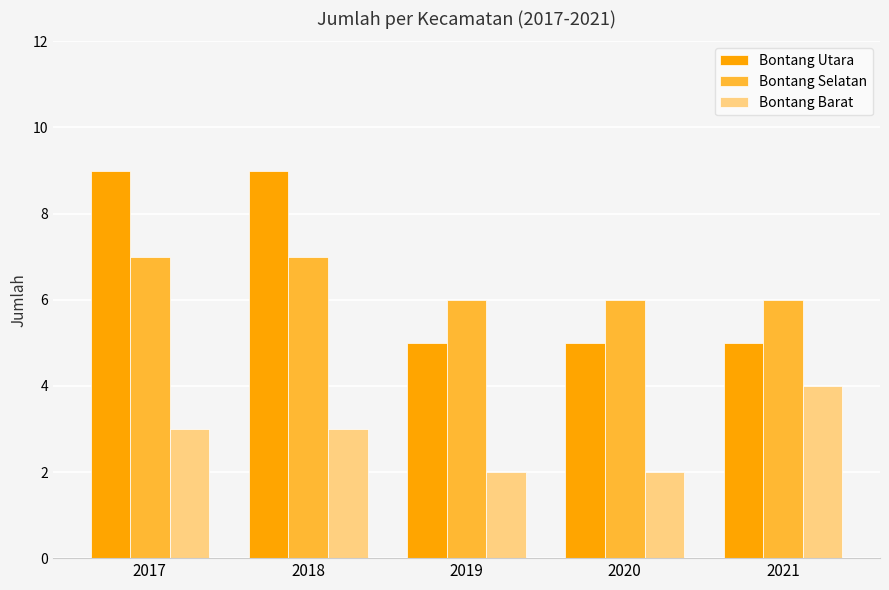

Reading left to right, list all the values displayed in this chart.

Bontang Utara: 2017=9	2018=9	2019=5	2020=5	2021=5
Bontang Selatan: 2017=7	2018=7	2019=6	2020=6	2021=6
Bontang Barat: 2017=3	2018=3	2019=2	2020=2	2021=4